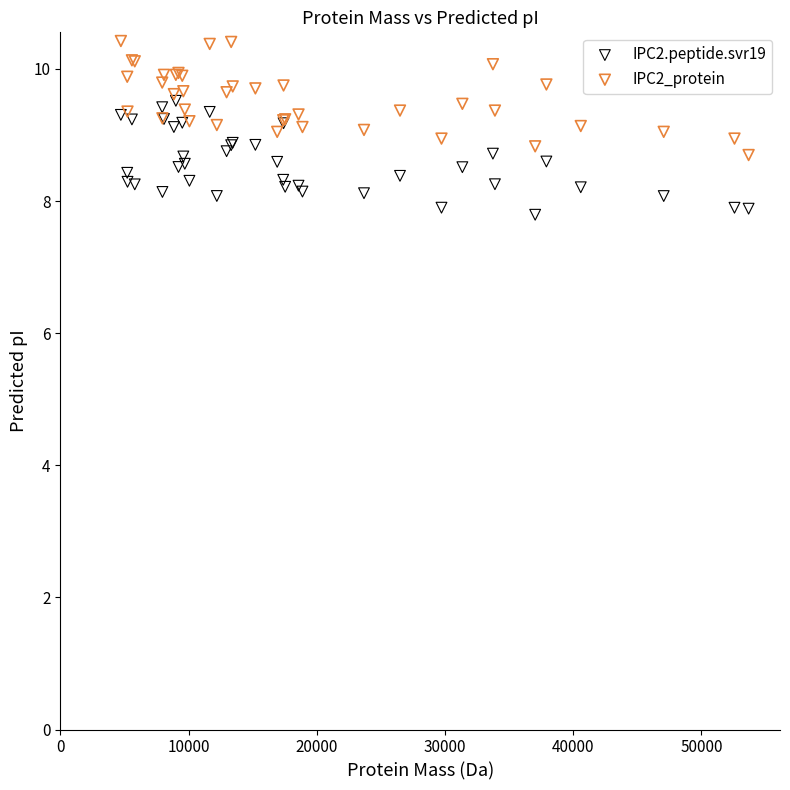

Which series reaches the maximum Y coordinate?

IPC2_protein